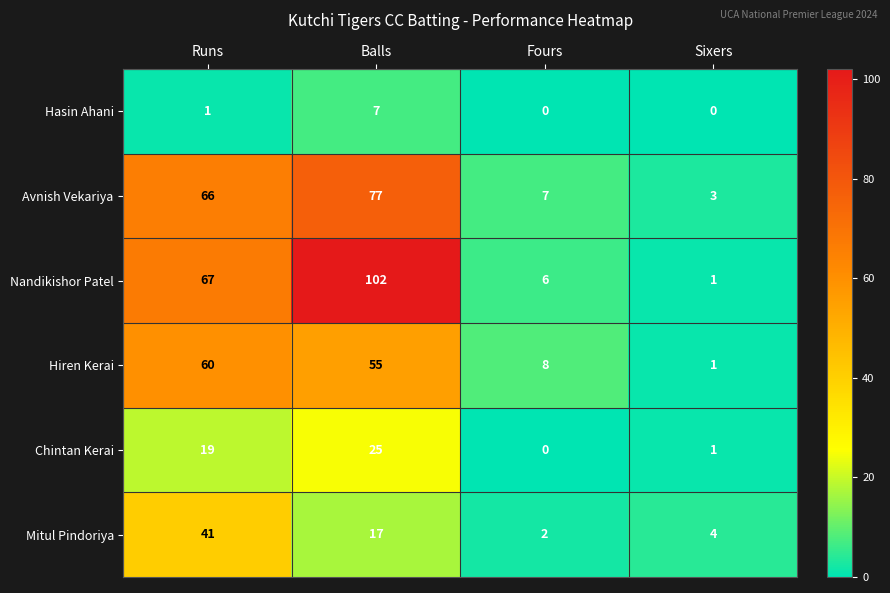

Count the number of data series in this chart.

6